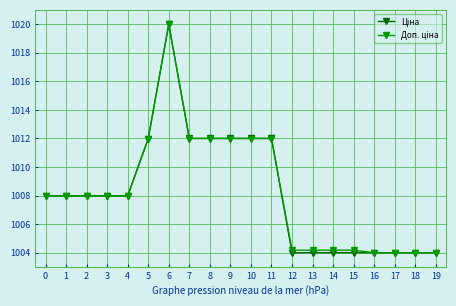

At how many categories does at least one series exceed 1006?

12